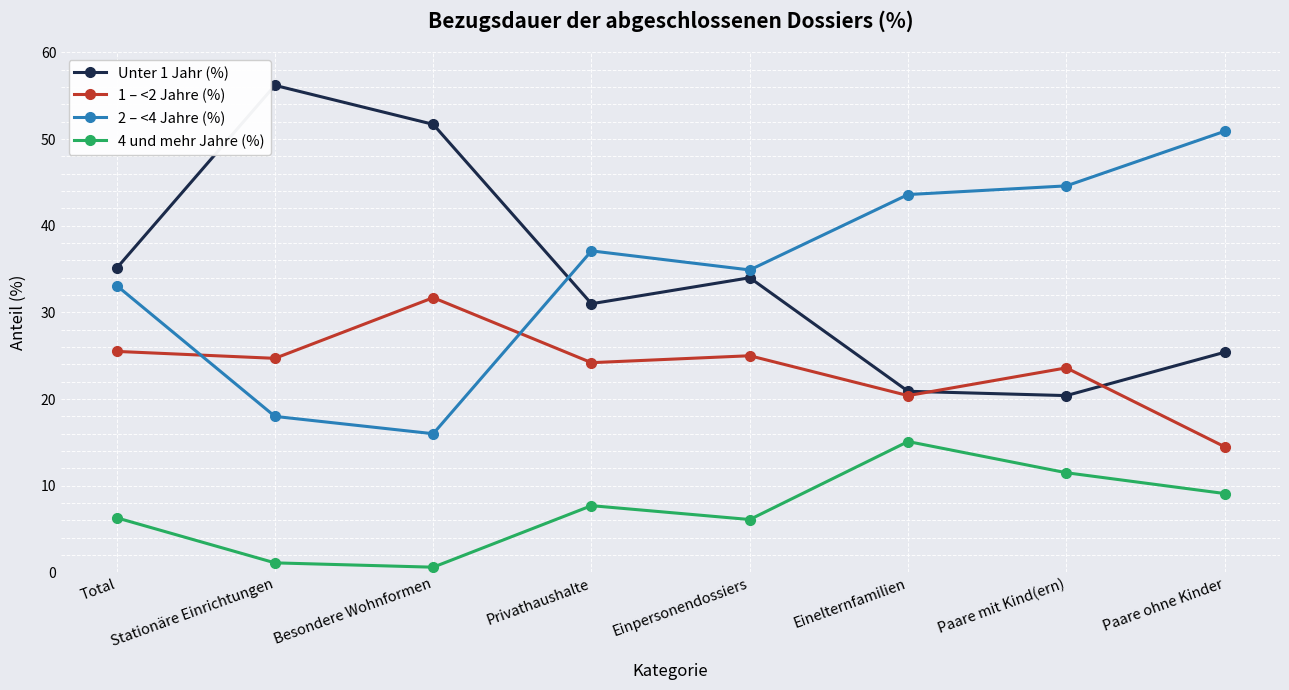

Where is the first local maximum for 4 und mehr Jahre (%)?

Privathaushalte